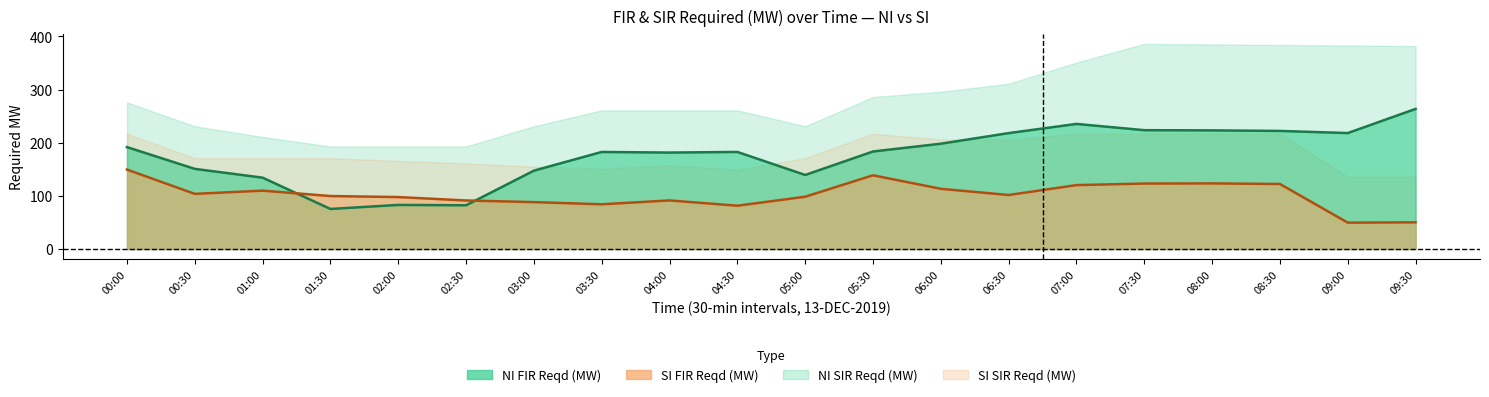

True or false: SI FIR Reqd (MW) and NI FIR Reqd (MW) cross at least once.

True